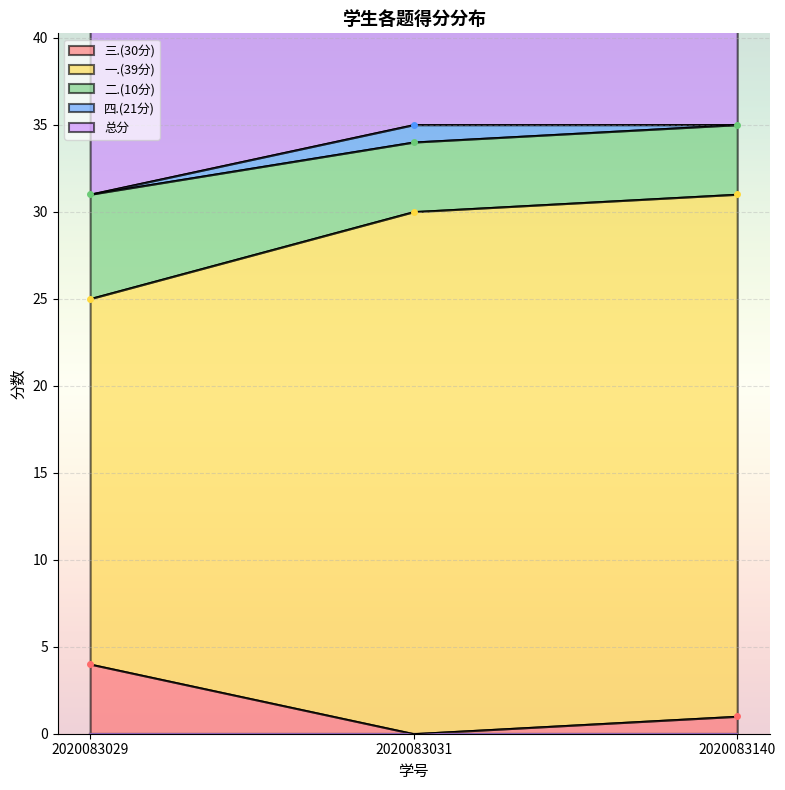

Is the value of 三.(30分) at 2020083029 greater than the value of 总分 at 2020083031?

No